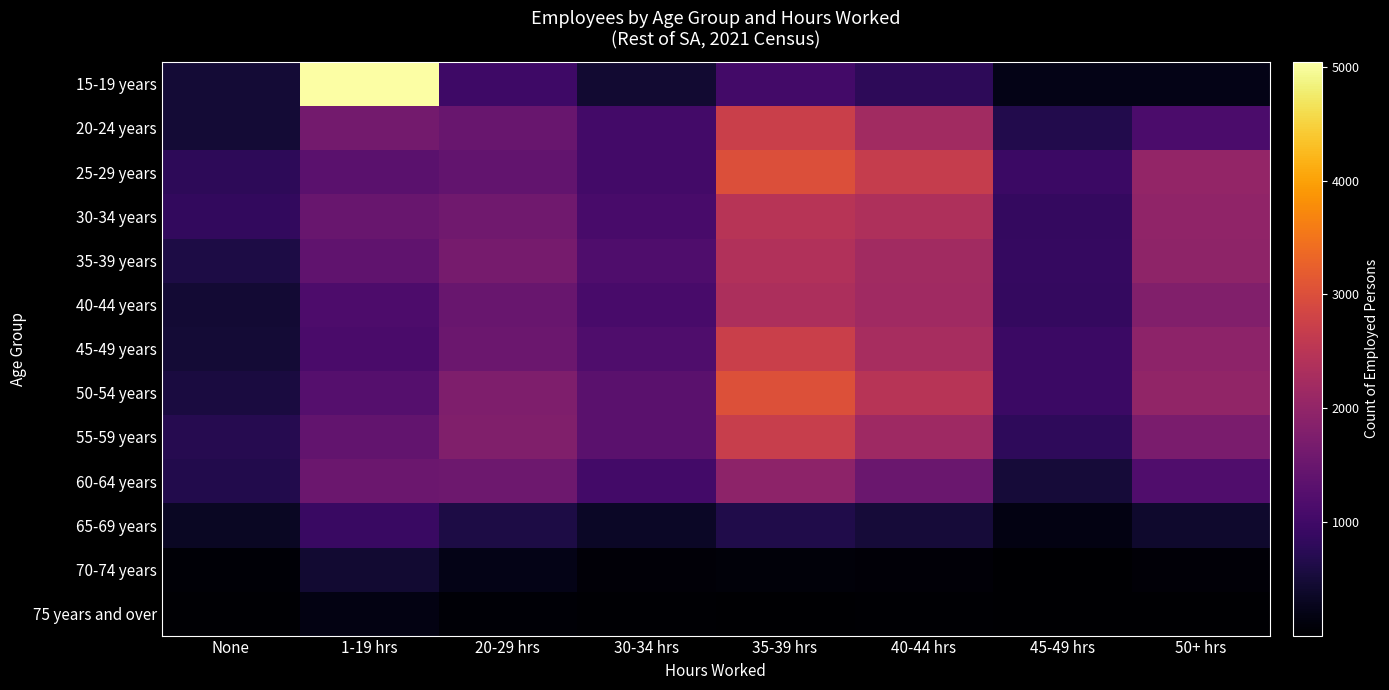

Which series changed the most between 1-19 hrs and 20-29 hrs?

15-19 years